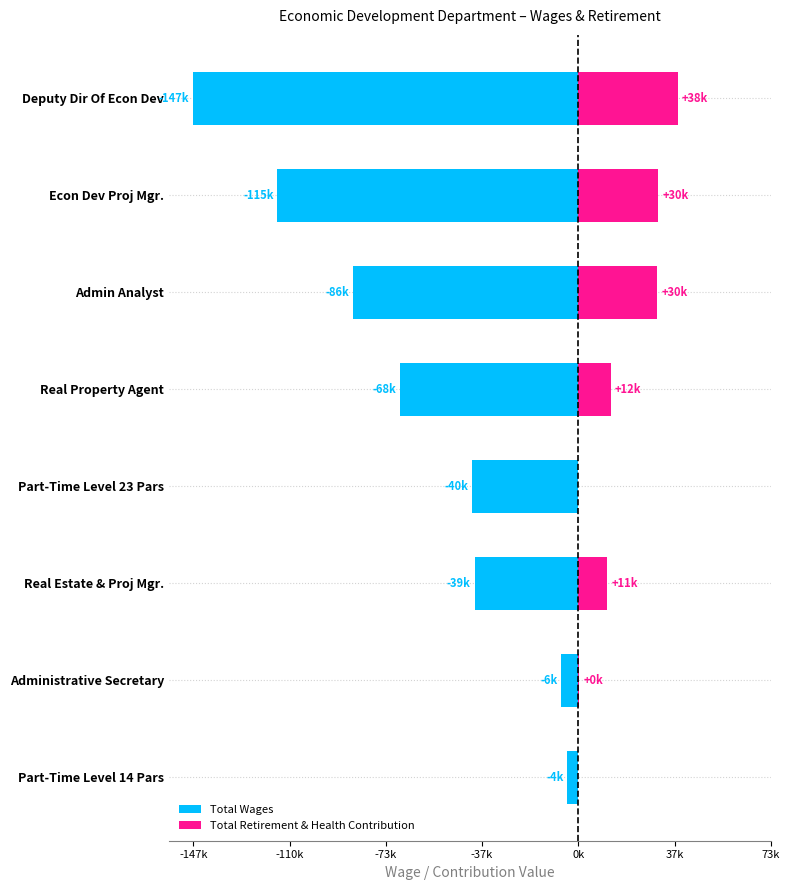

What is the difference between the maximum and minimum values in the Total Retirement & Health Contribution series?

37834